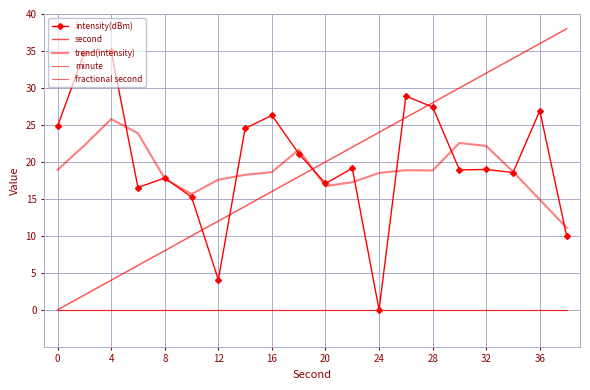

After their last crossing, which series has the higher values: trend(intensity) or intensity(dBm)?

trend(intensity)